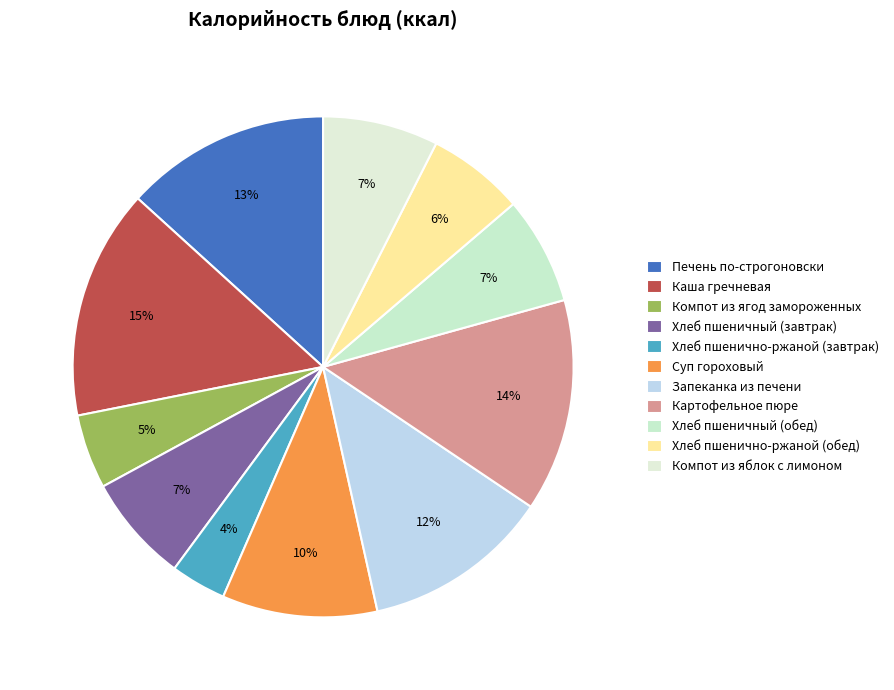

What percentage do Хлеб пшеничный (завтрак) and Суп гороховый together represent?

17.0%